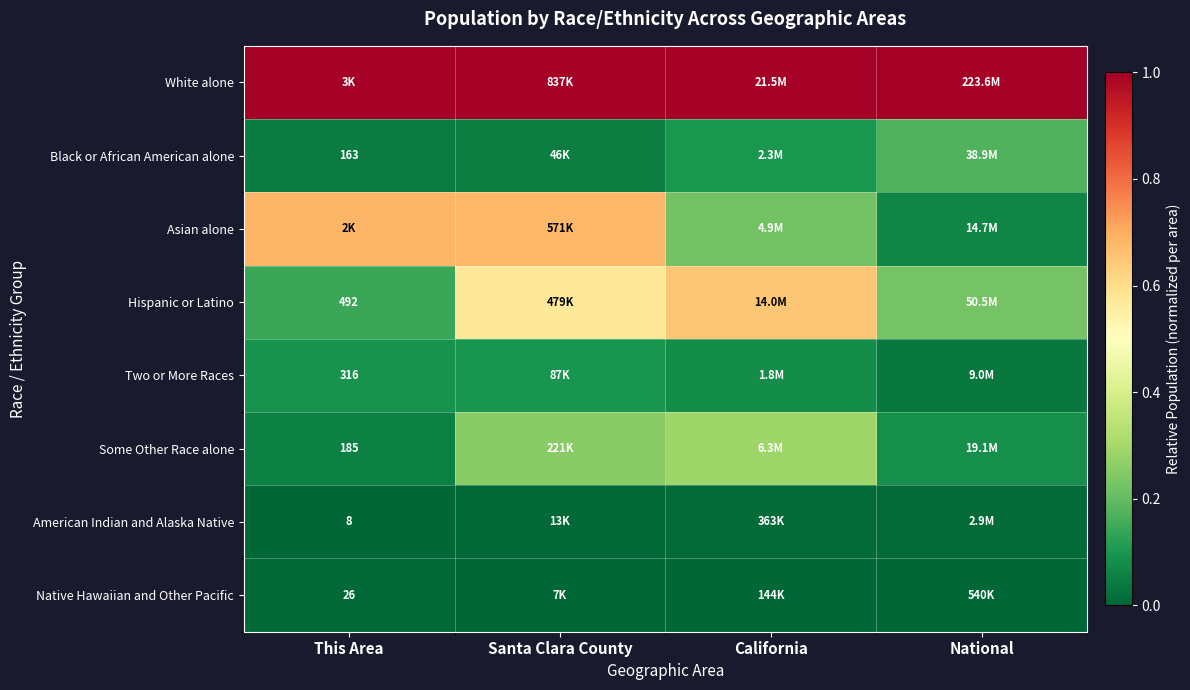

How many data points does each series have?

4